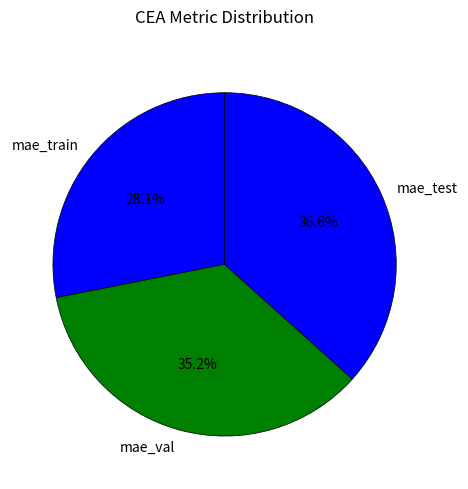

To the nearest percent, what is the average slice percentage?

33%